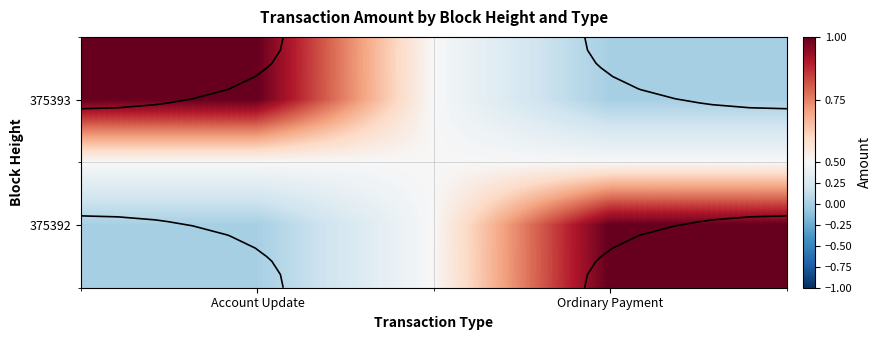

The 375392 series shows 0 at Account Update. True or false?

True